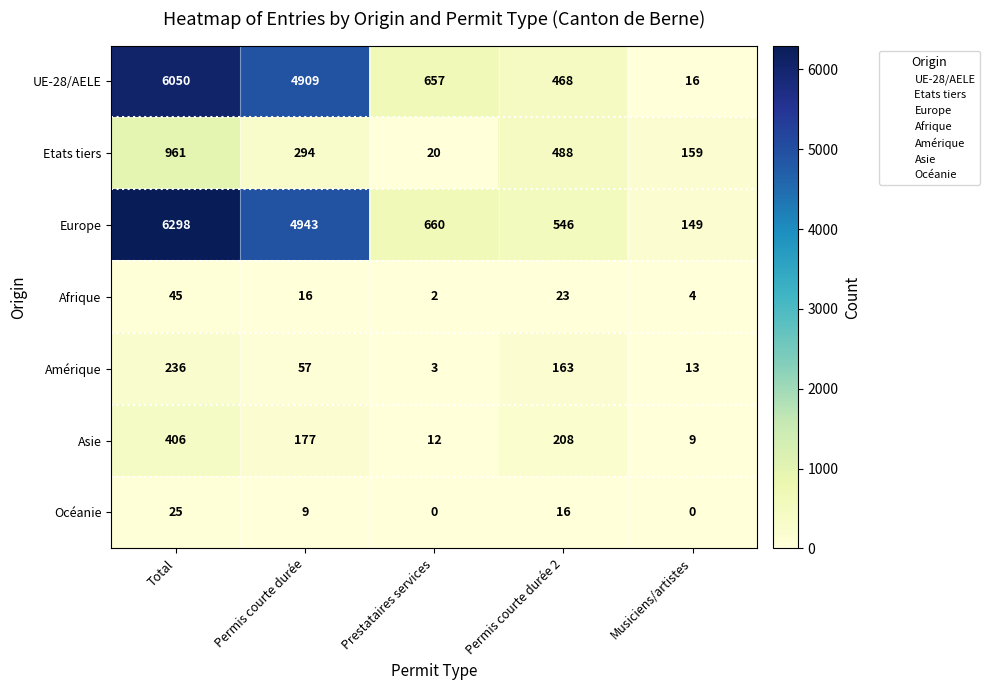

Count the number of categories in the chart.

5